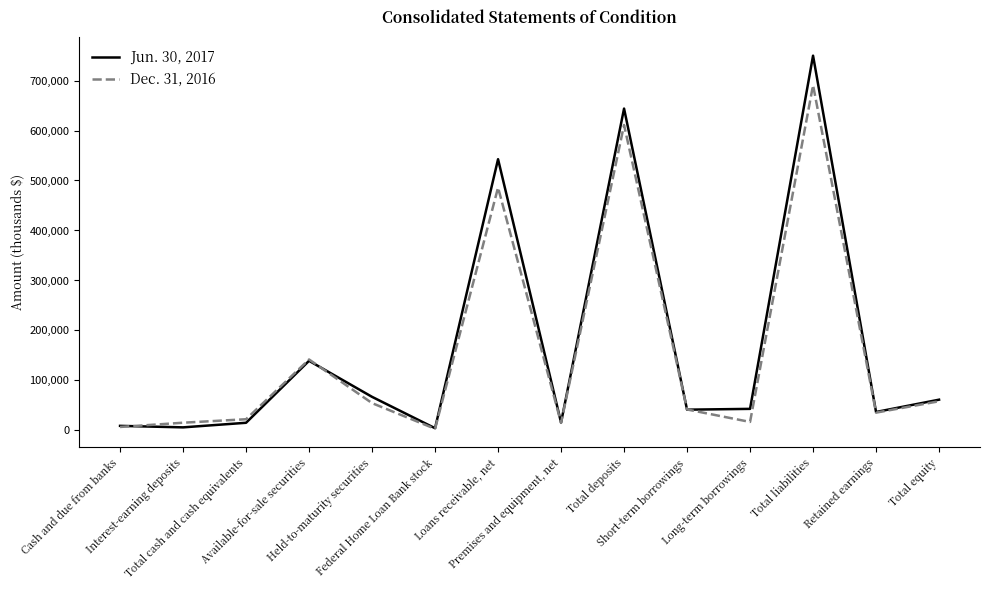

Which series has the widest spread of values?

Jun. 30, 2017